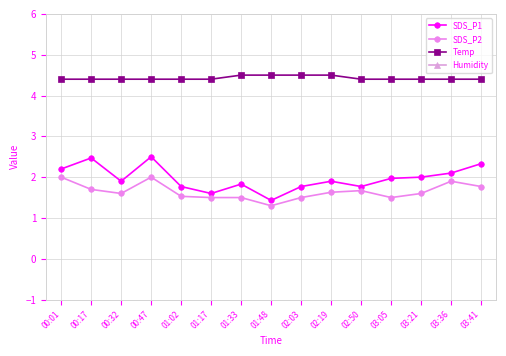

Which series has the largest total across all categories?

Humidity